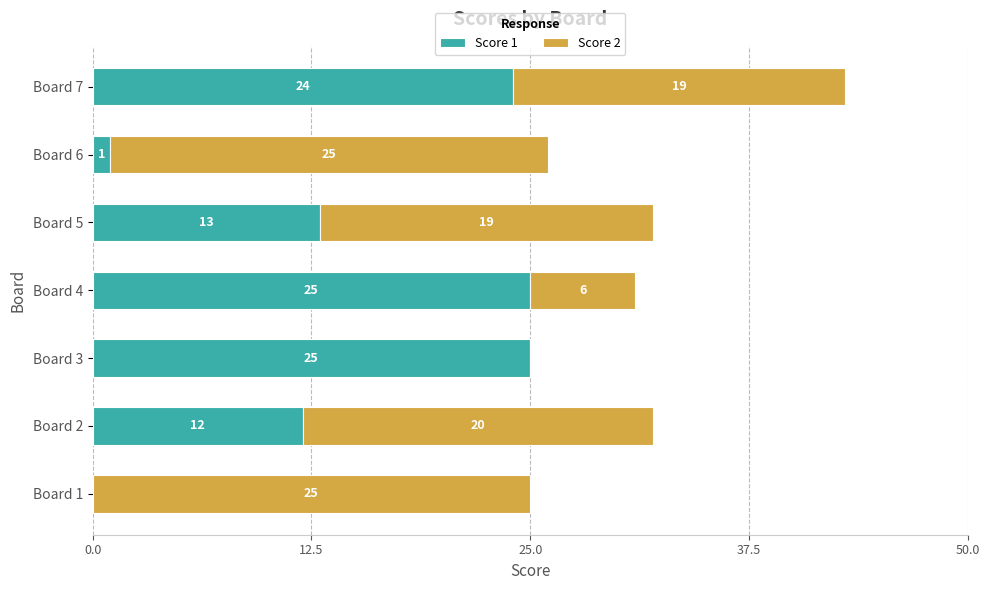

What is the total value across all series at Board 3?

25